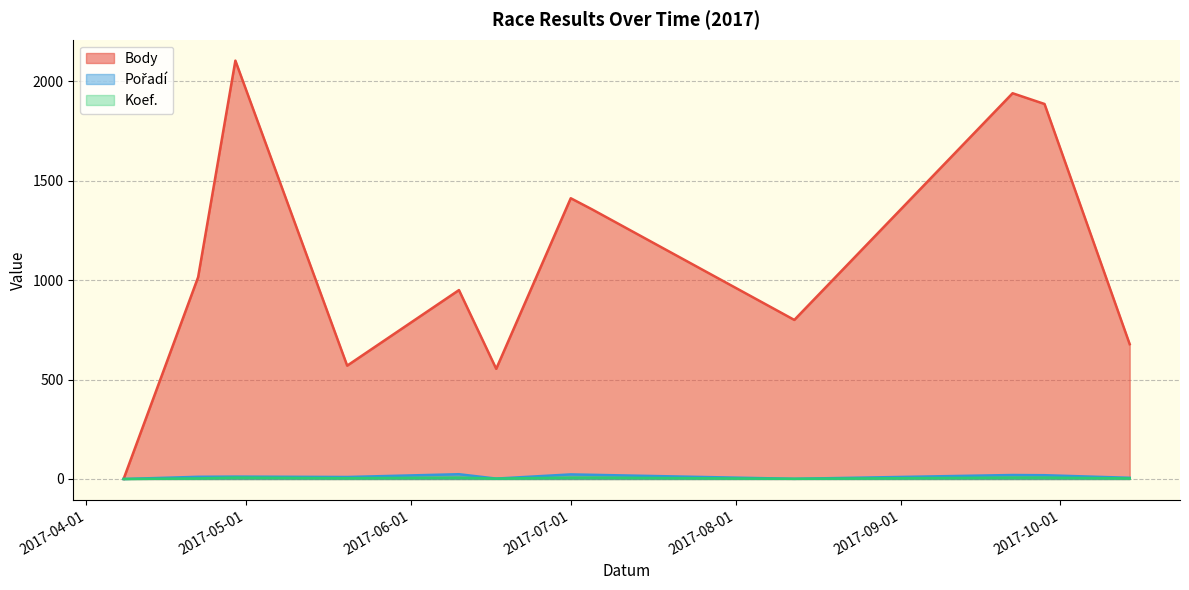

What is the value of the Pořadí point at the 12th from the left?

6